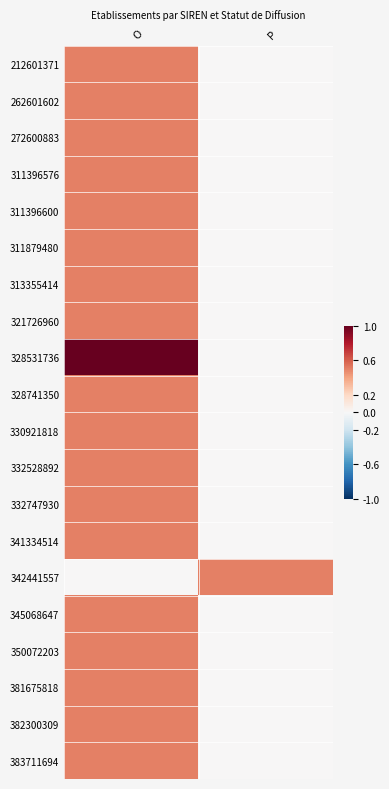

Reading right to left, extract all data points from this chart.

212601371: P=0.0	O=0.5
262601602: P=0.0	O=0.5
272600883: P=0.0	O=0.5
311396576: P=0.0	O=0.5
311396600: P=0.0	O=0.5
311879480: P=0.0	O=0.5
313355414: P=0.0	O=0.5
321726960: P=0.0	O=0.5
328531736: P=0.0	O=1.0
328741350: P=0.0	O=0.5
330921818: P=0.0	O=0.5
332528892: P=0.0	O=0.5
332747930: P=0.0	O=0.5
341334514: P=0.0	O=0.5
342441557: P=0.5	O=0.0
345068647: P=0.0	O=0.5
350072203: P=0.0	O=0.5
381675818: P=0.0	O=0.5
382300309: P=0.0	O=0.5
383711694: P=0.0	O=0.5